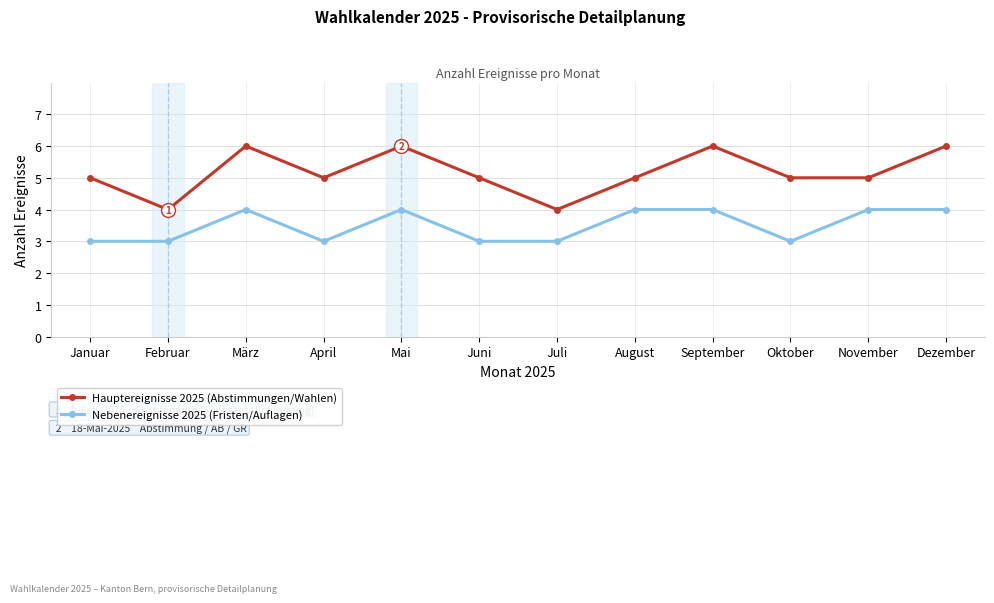

True or false: Hauptereignisse 2025 (Abstimmungen/Wahlen) and Nebenereignisse 2025 (Fristen/Auflagen) cross at least once.

False